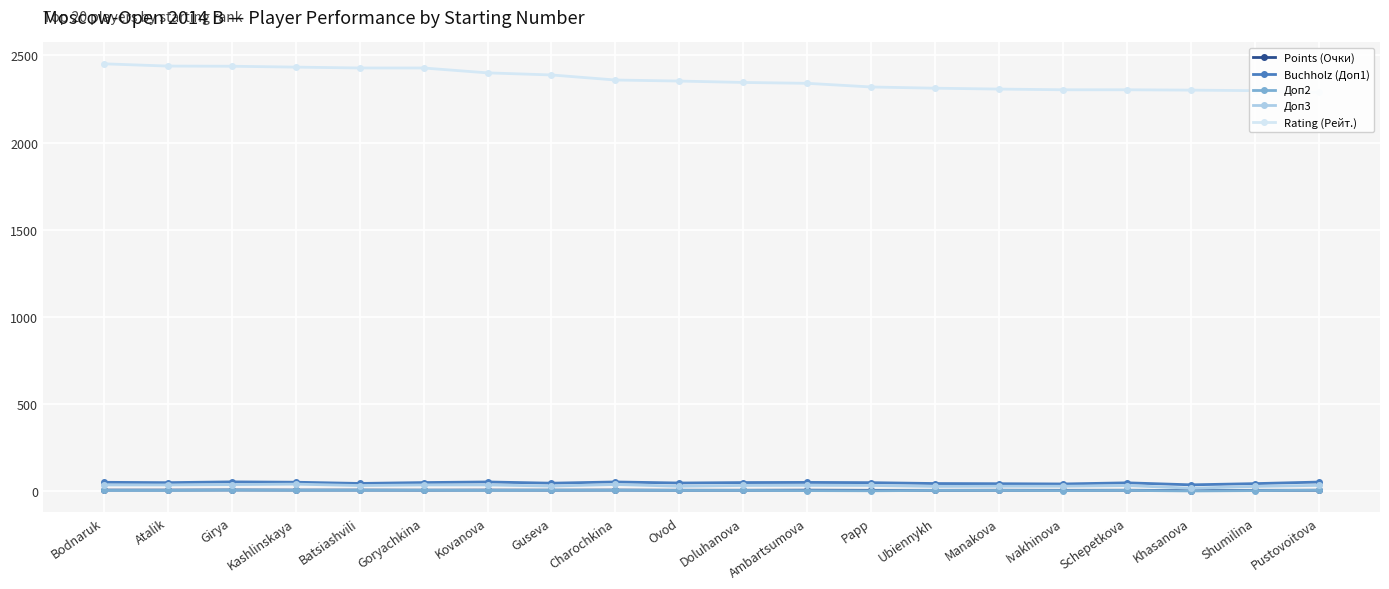

True or false: Доп2 has a value of 4.0 at Ivakhinova.

True